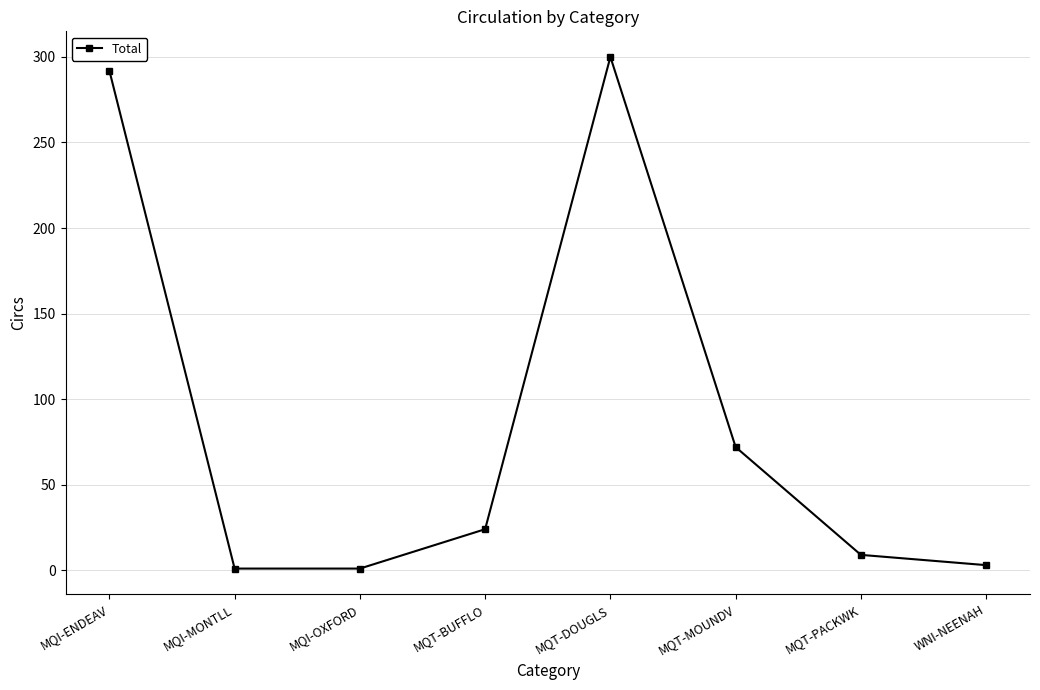

What is the label of the 5th point from the right?

MQT-BUFFLO